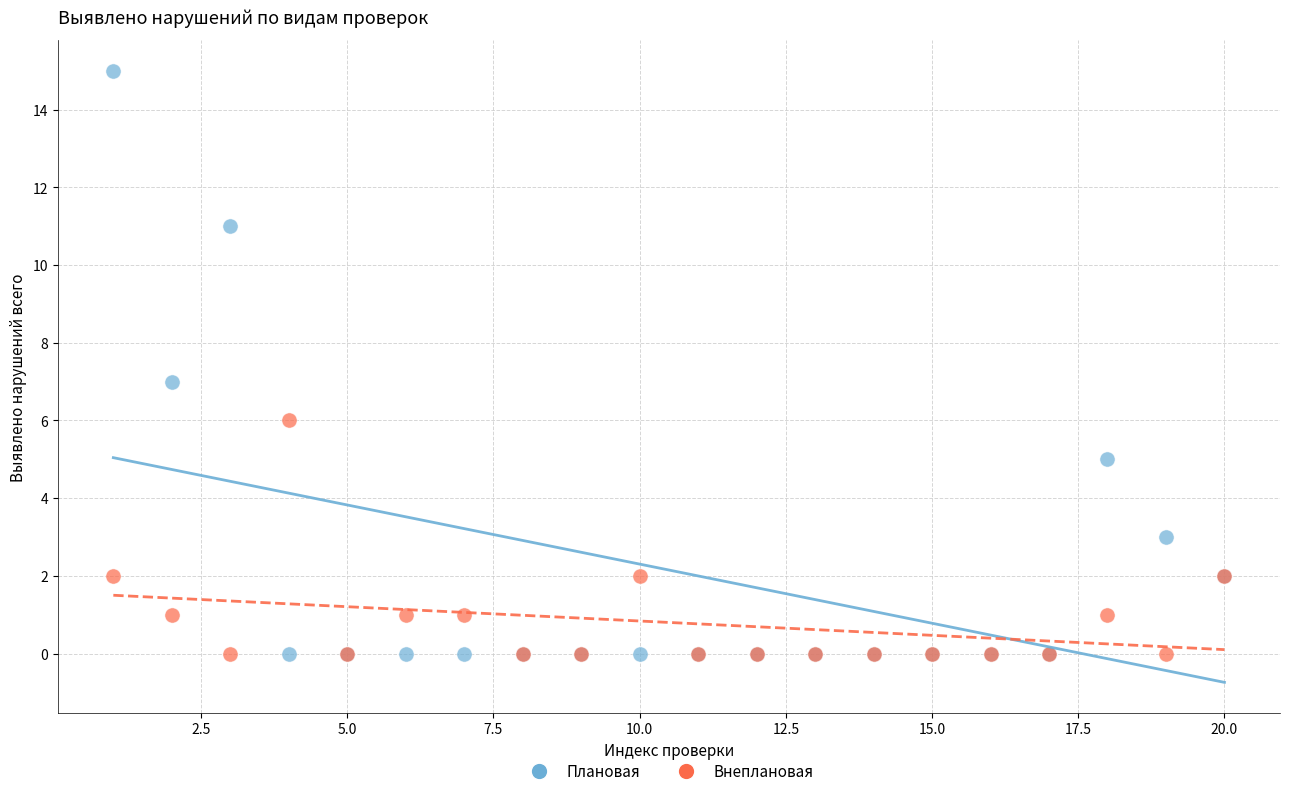

Which series has the widest spread of Y values?

Плановая